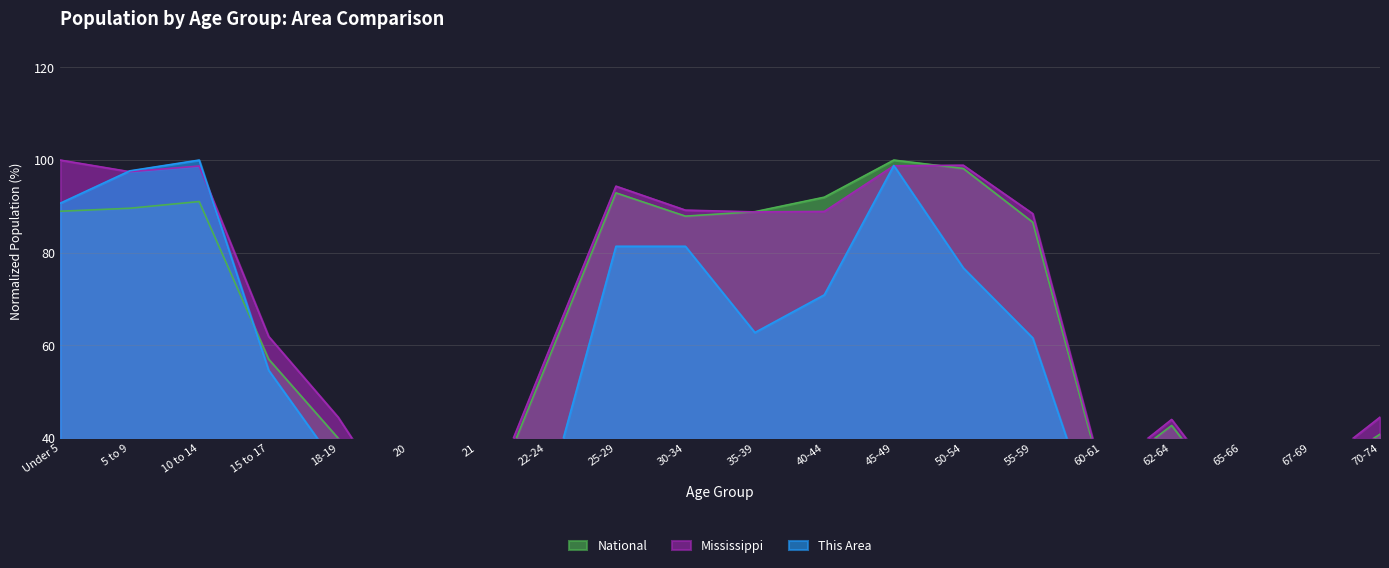

What is the minimum value shown in the chart?

15.1